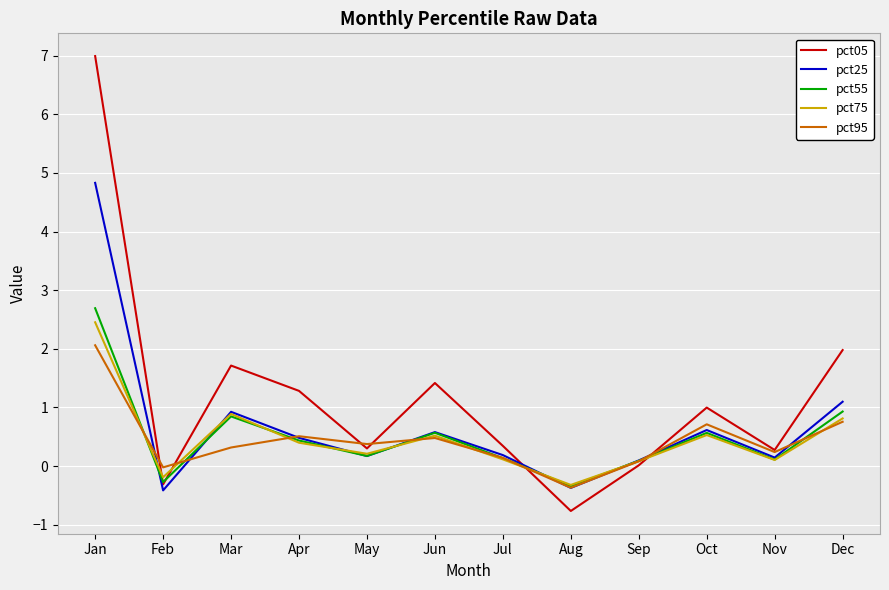

Between Aug and Sep, which series saw the biggest shift?

pct05